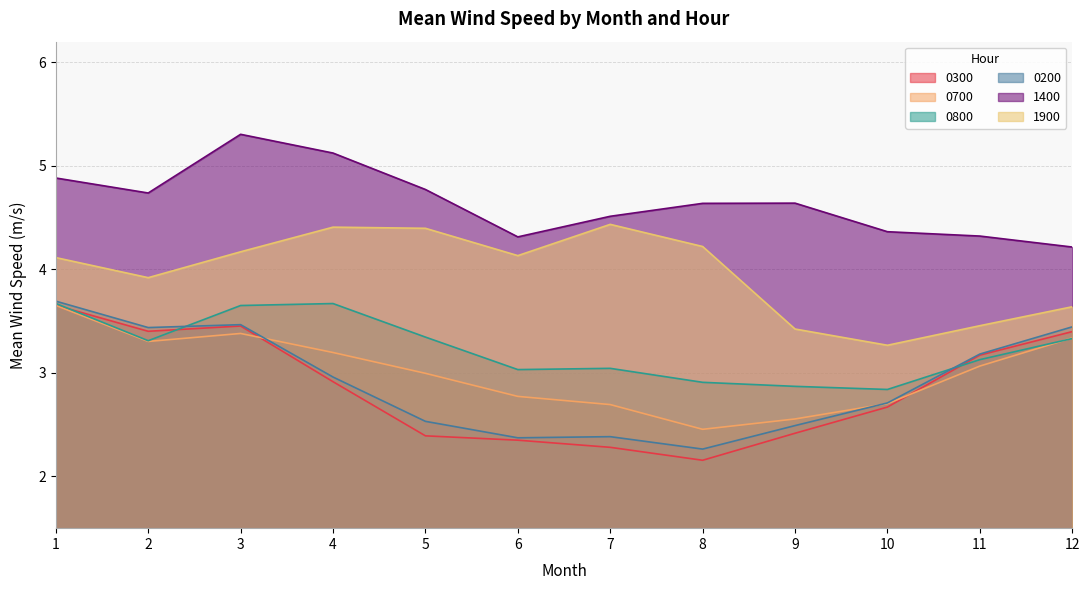

True or false: 0700 has a value of 3.7 at 1.

True